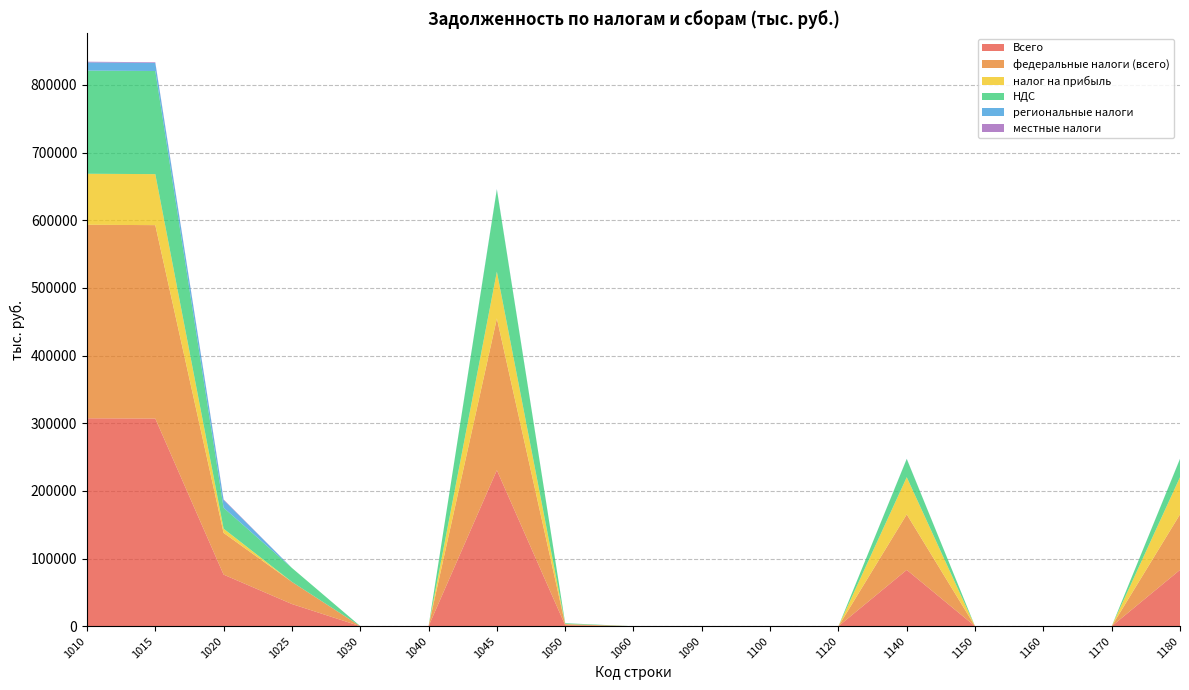

Reading left to right, transcribe all the data shown in this chart.

Всего: 307336	306910	76279	32817	104	27	230631	1554	0	0	0	0	83239	0	0	0	83239
федеральные налоги (всего): 285965	285878	61631	32719	77	0	224247	1466	0	0	0	0	82086	0	0	0	82086
налог на прибыль: 75380	75380	6264	0	0	0	69116	312	0	0	0	0	54931	0	0	0	54931
НДС: 152479	152392	30929	20647	77	0	121463	1082	0	0	0	0	26961	0	0	0	26961
региональные налоги: 12125	11987	11364	0	0	0	623	49	0	0	0	0	305	0	0	0	305
местные налоги: 997	951	913	0	0	0	38	38	0	0	0	0	0	0	0	0	0